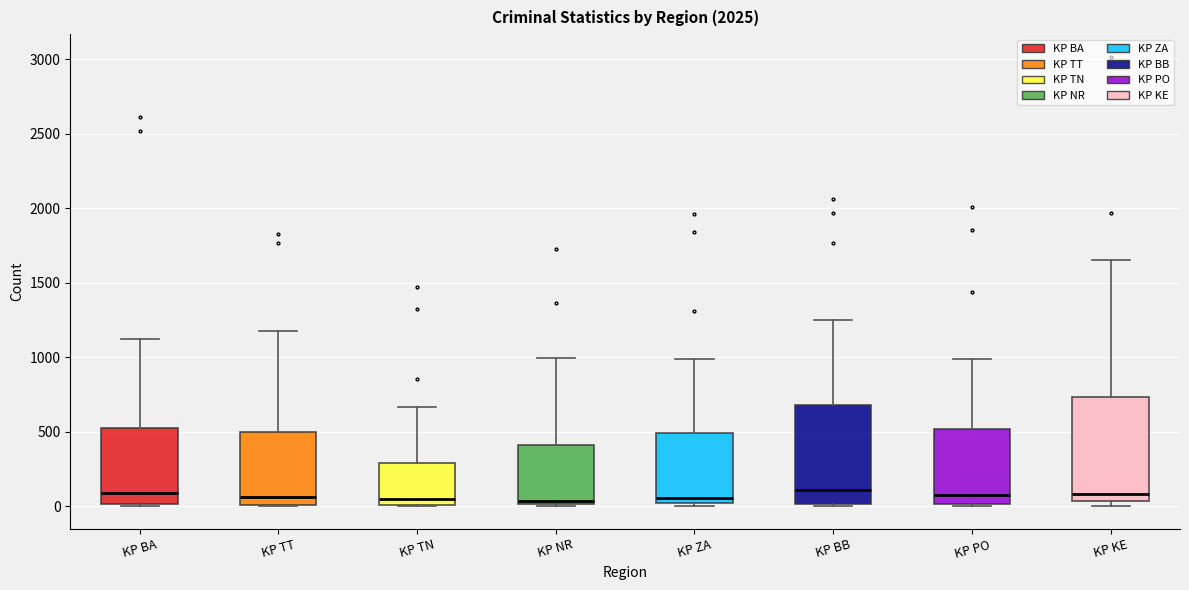

Reading left to right, read every box against the y-axis: the position of its median line, the range the box covers, and the ends of its whiskers. The values are not printed on the chart, so give them approximately, as read against the axis.

KP BA: median 100, box 0 to 500, whiskers 0 to 1150
KP TT: median 50, box 0 to 500, whiskers 0 to 1150
KP TN: median 50, box 0 to 300, whiskers 0 to 650
KP NR: median 50, box 0 to 400, whiskers 0 (just below the box's lower edge) to 1000
KP ZA: median 50, box 0 to 500, whiskers 0 (just below the box's lower edge) to 1000
KP BB: median 100, box 0 to 700, whiskers 0 (just below the box's lower edge) to 1250
KP PO: median 100, box 0 to 500, whiskers 0 (just below the box's lower edge) to 1000
KP KE: median 100, box 50 to 750, whiskers 0 to 1650